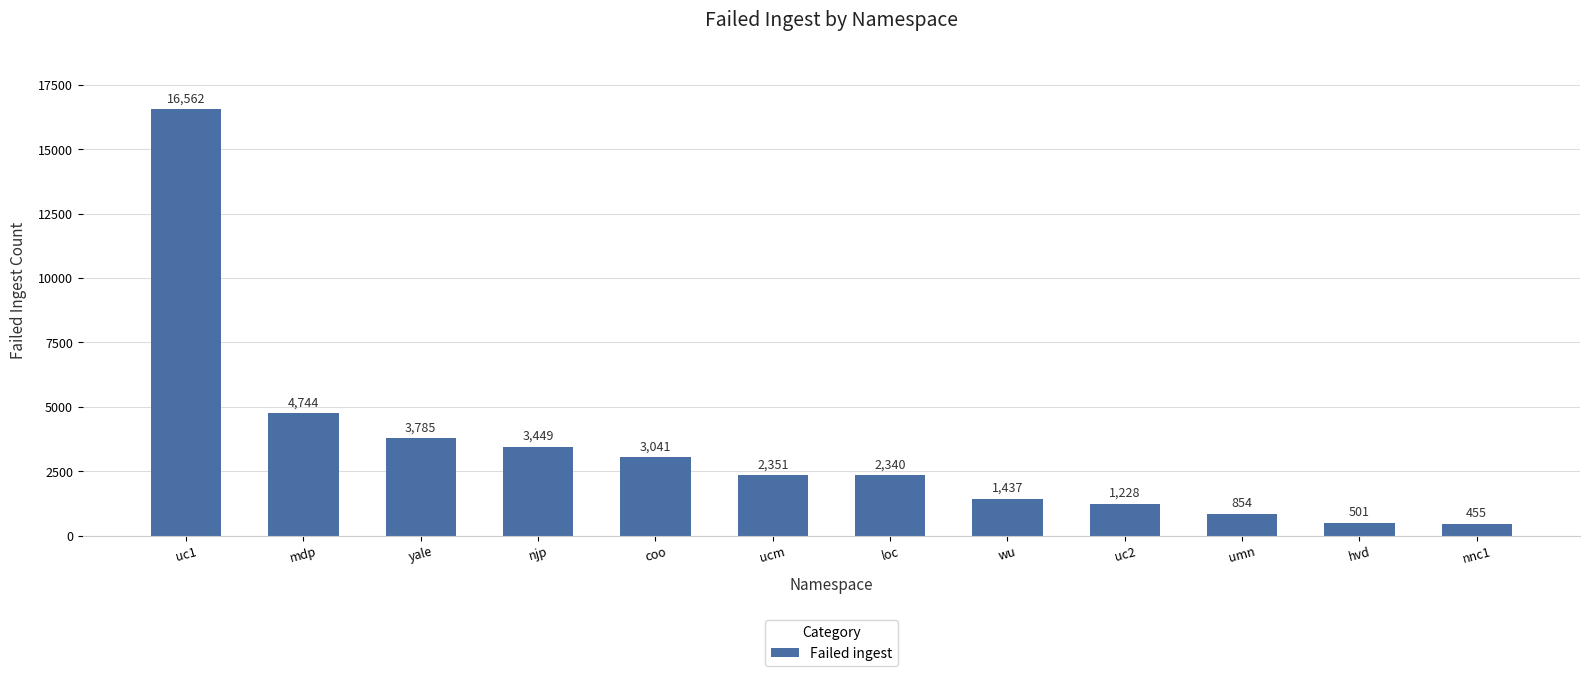

Reading right to left, list all the values displayed in this chart.

nnc1=455	hvd=501	umn=854	uc2=1228	wu=1437	loc=2340	ucm=2351	coo=3041	njp=3449	yale=3785	mdp=4744	uc1=16562